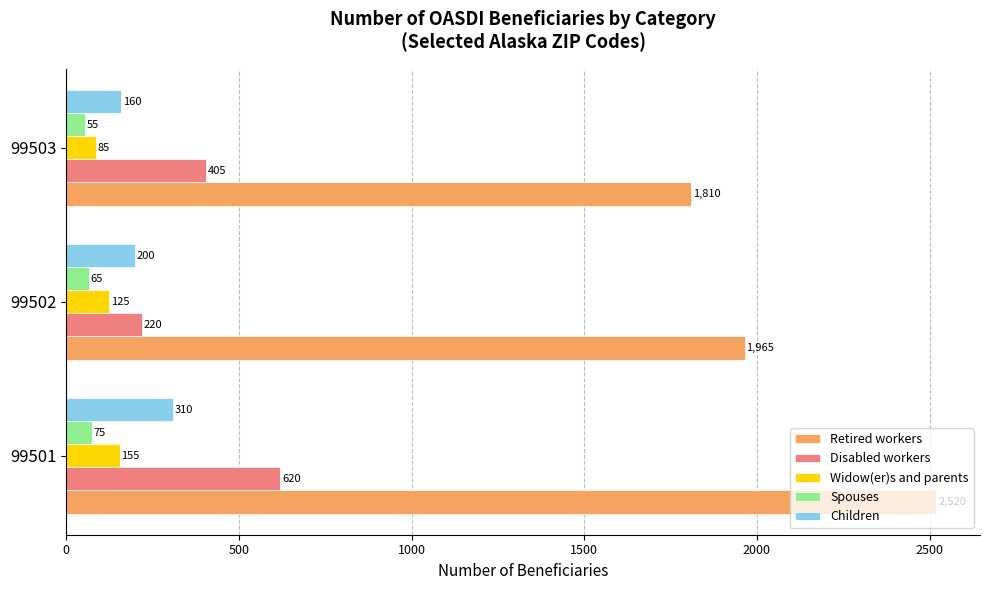

Is it true that Children equals 160 at 99503?

True